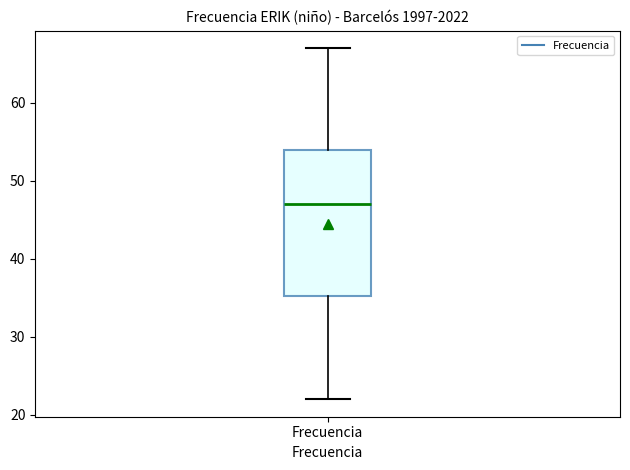

Read this box plot against the y-axis: the position of the median line, the range covered by the box, and the ends of both whiskers. The values are not printed on the chart, so give them approximately, as read against the axis.

median 47, box 35 to 54, whiskers 22 to 67